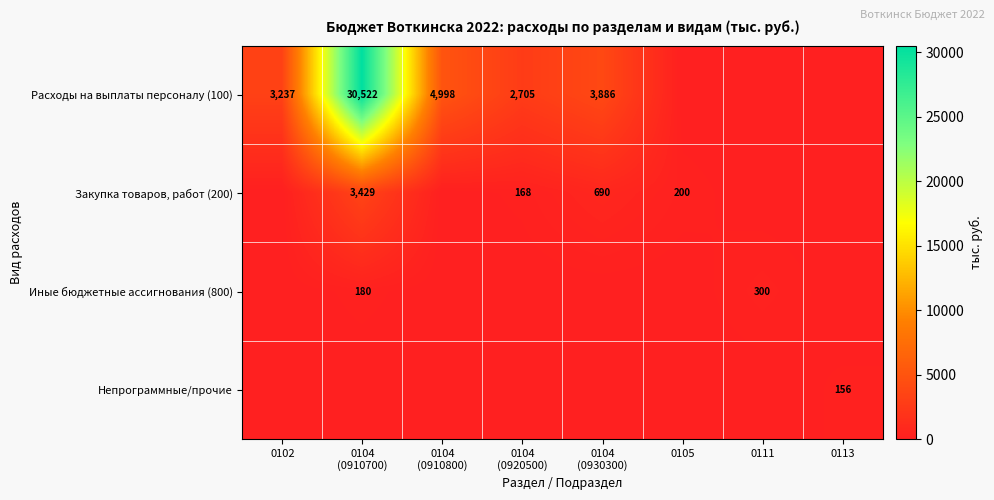

Is it true that Непрограммные/прочие equals 156 at 0113?

True